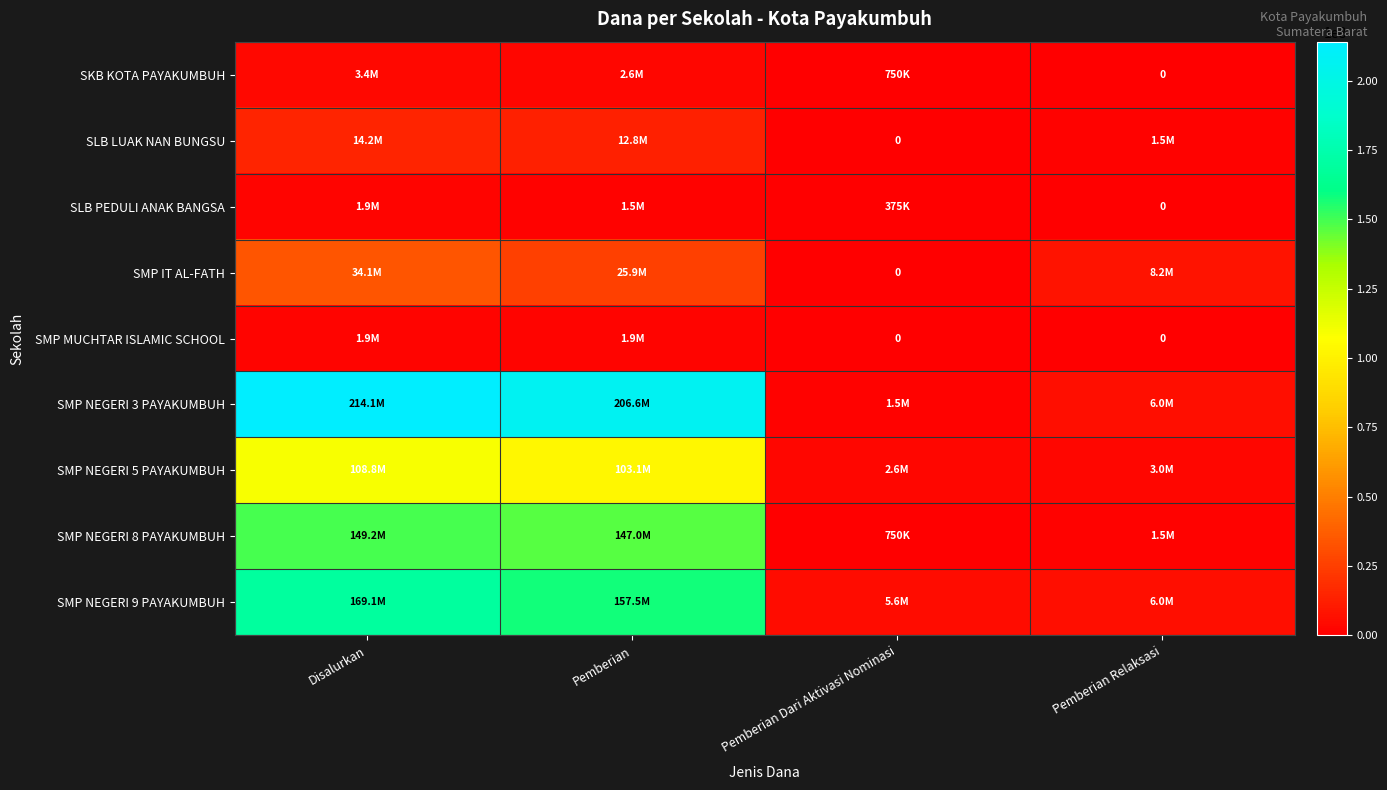

Which category has the lowest value across all series?

Pemberian Relaksasi